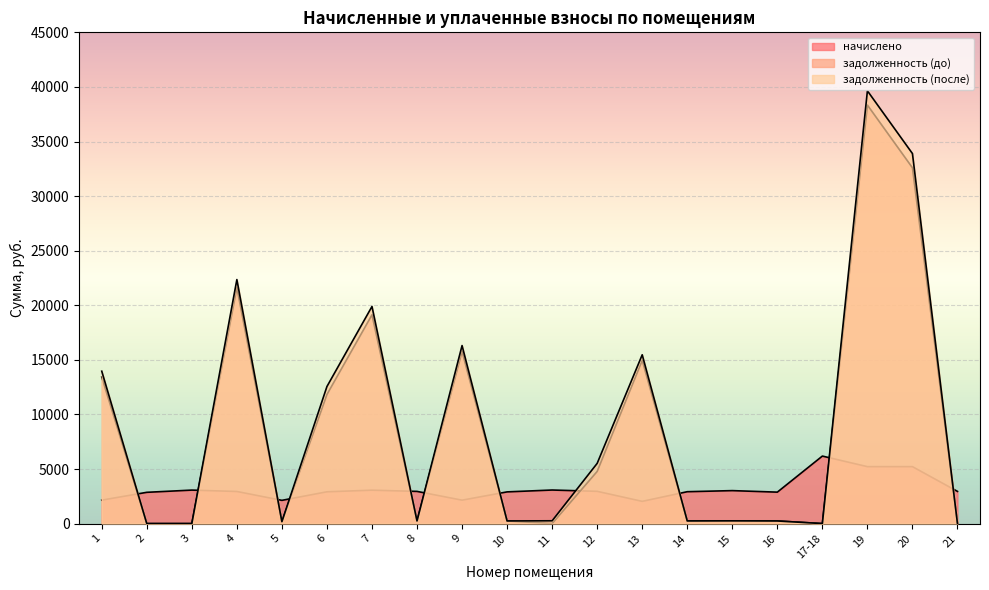

What is the sum of the задолженность (после) values at 10 and 7?

20131.3